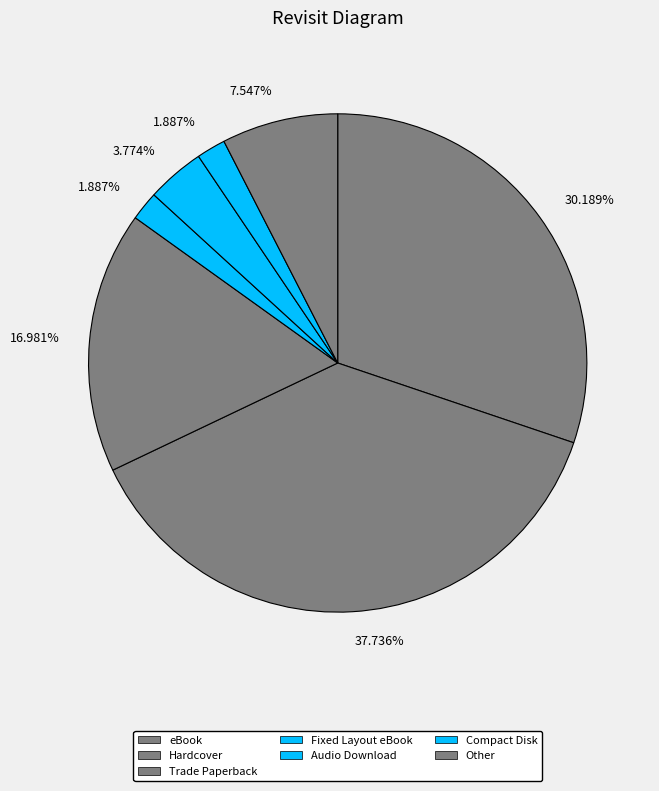

How many segments does this pie chart have?

7